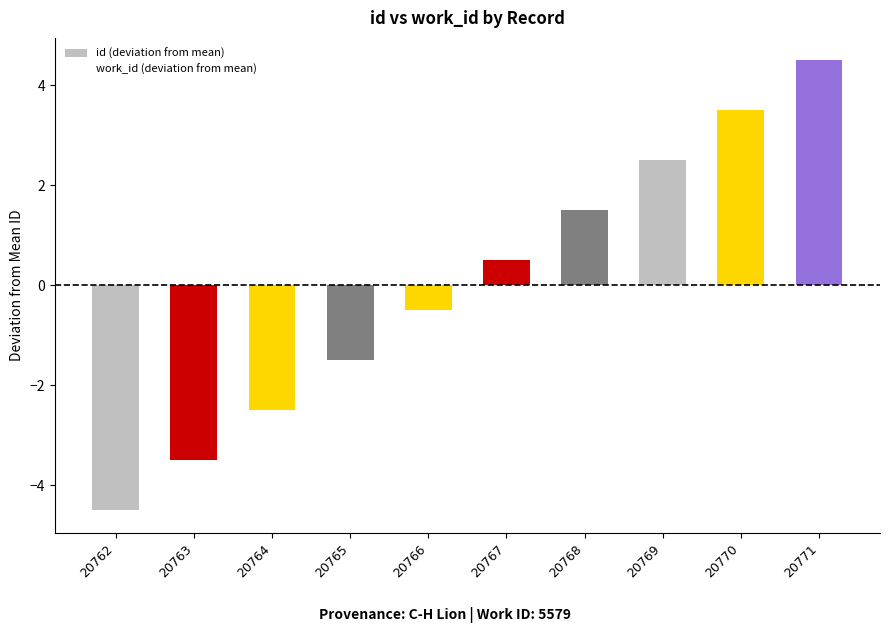

How many bars are there in total?

10